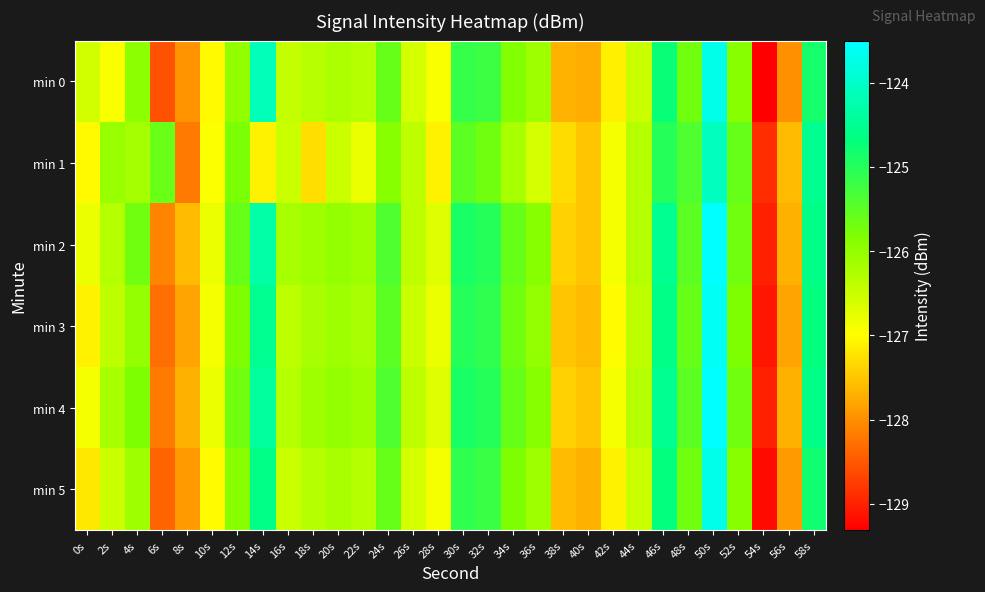

Which series has the widest spread of values?

min 0